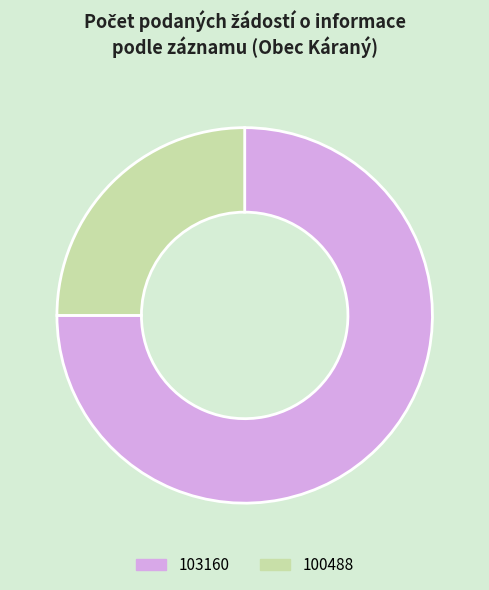

Which category accounts for the majority?

103160